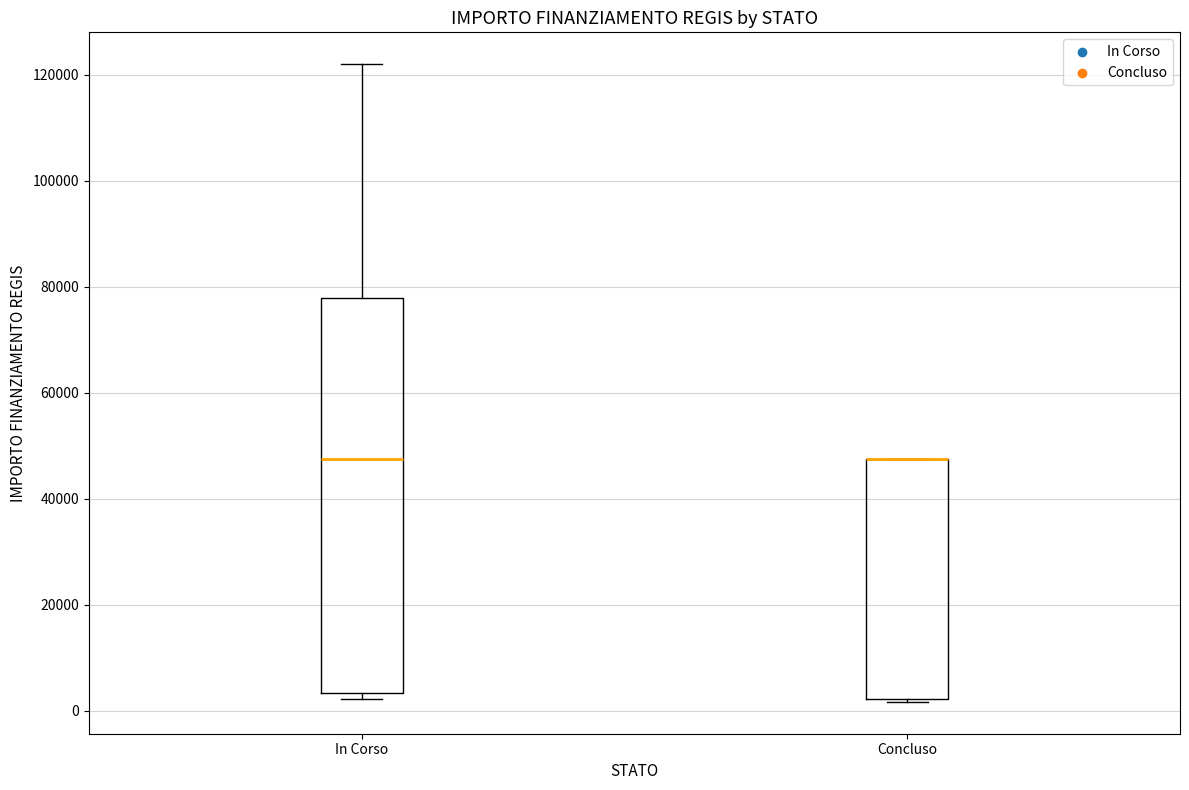

Comparing the boxes themselves (not the whiskers), which one is the tallest?

In Corso